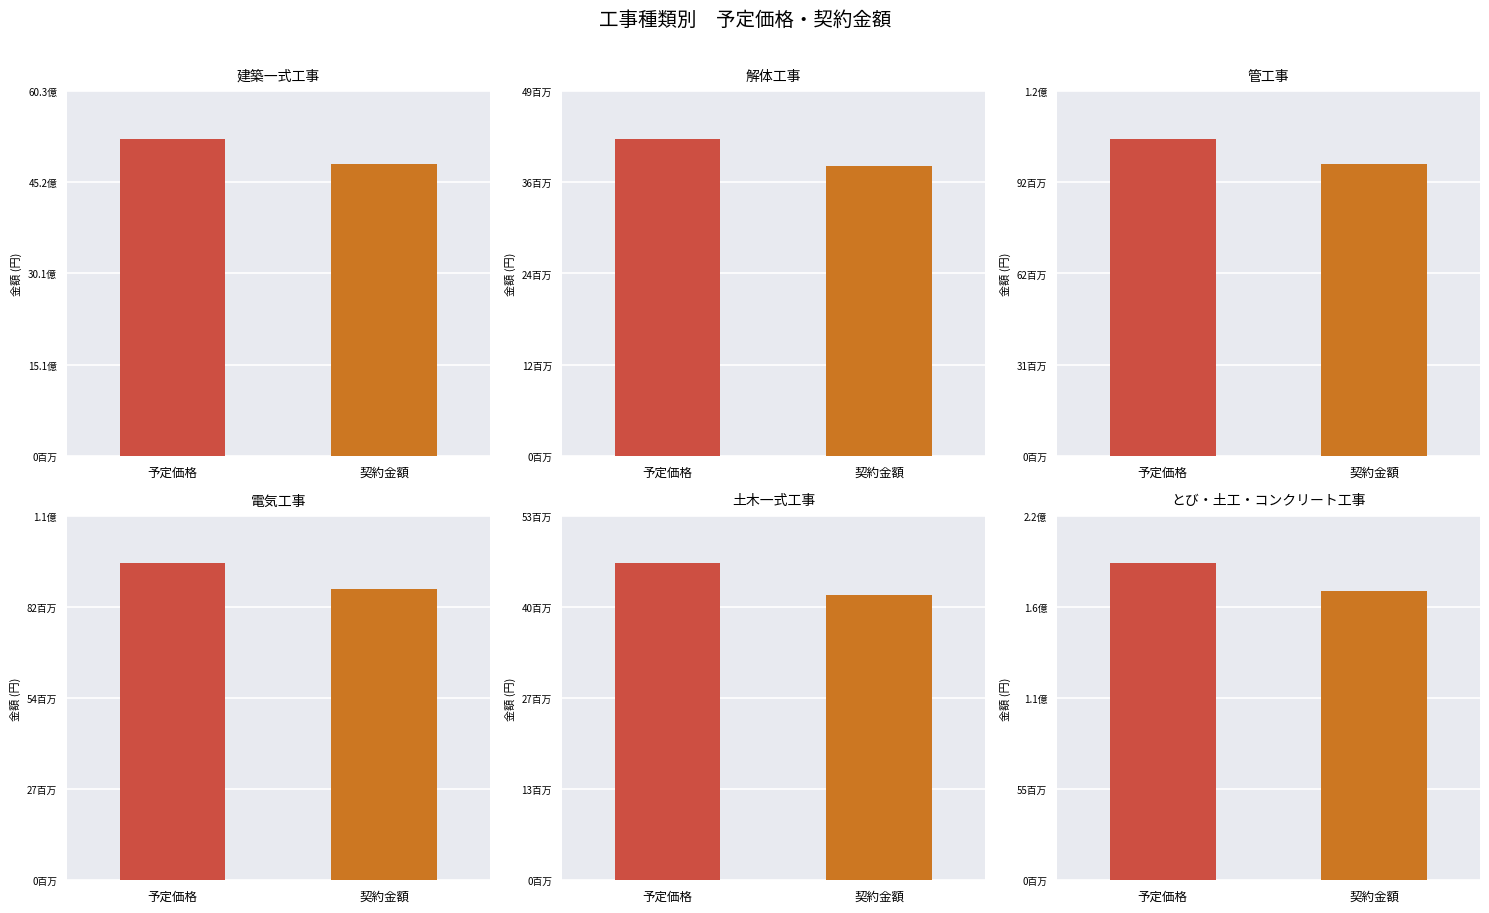

How many groups of bars are there?

6